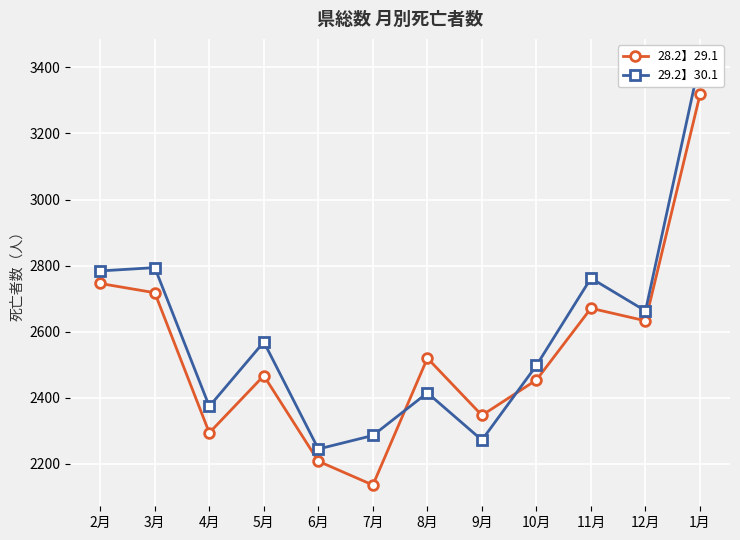

What is the difference between the 28.2】29.1 values at 6月 and 11月?

463